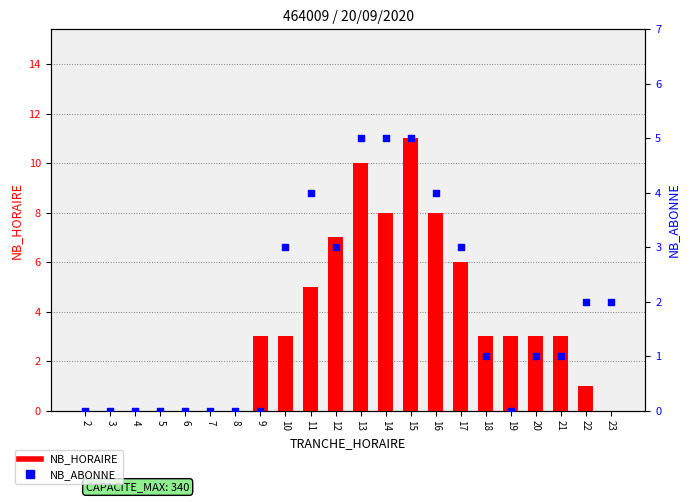

Which series has the largest total across all categories?

NB_HORAIRE